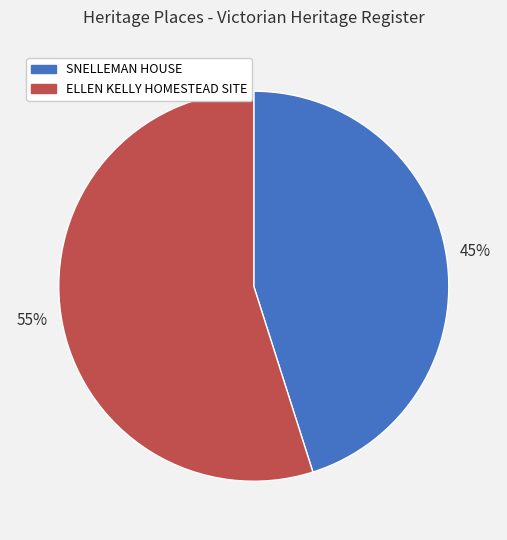

Count the number of slices in the pie.

2